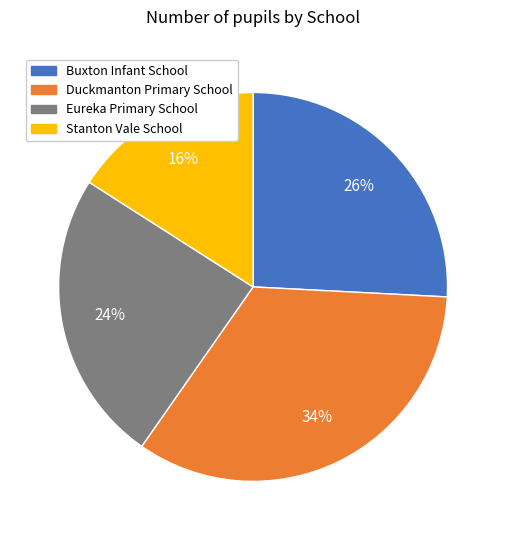

Is Buxton Infant School the majority of the pie?

No